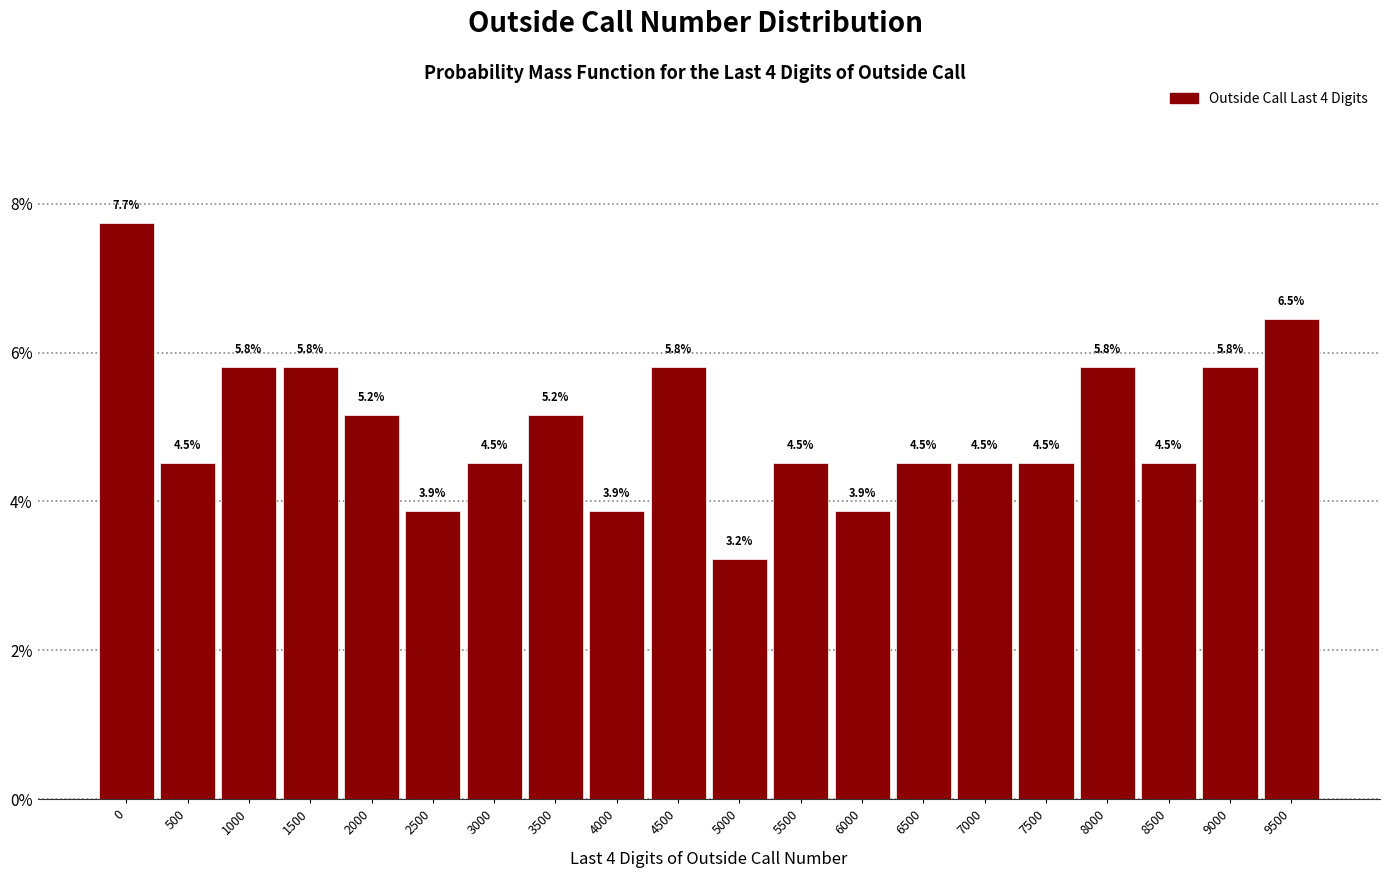

Reading left to right, list all the values displayed in this chart.

0=7.7	500=4.5	1000=5.8	1500=5.8	2000=5.2	2500=3.9	3000=4.5	3500=5.2	4000=3.9	4500=5.8	5000=3.2	5500=4.5	6000=3.9	6500=4.5	7000=4.5	7500=4.5	8000=5.8	8500=4.5	9000=5.8	9500=6.5